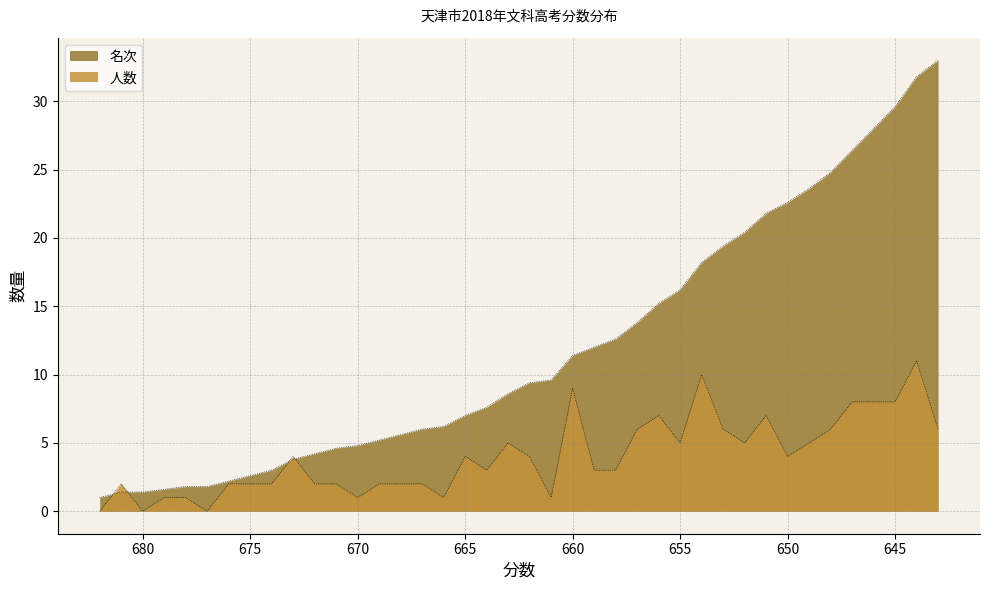

At which label does 名次 first exceed 9?

662